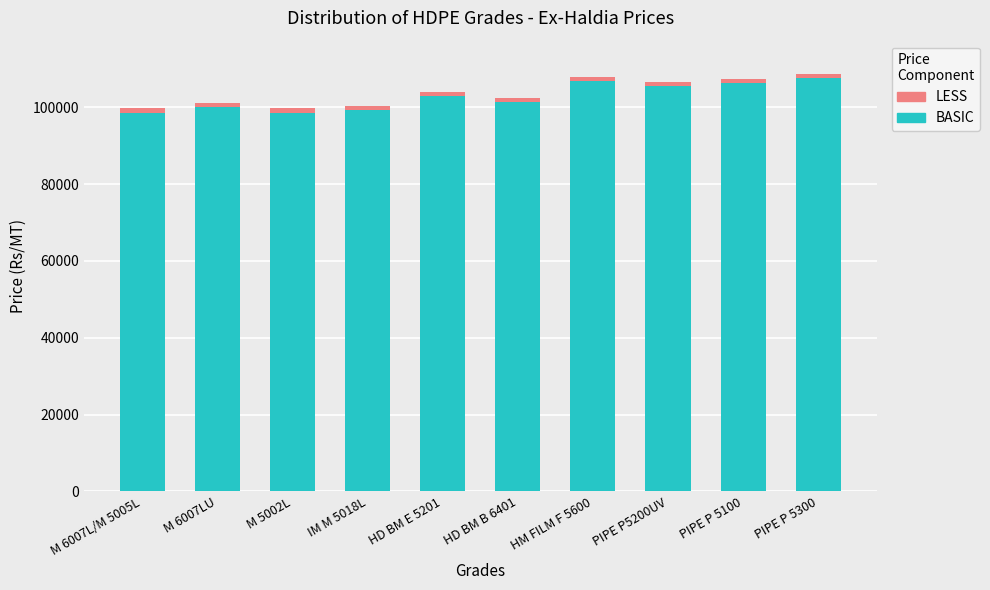

What is the minimum value for BASIC?

98639